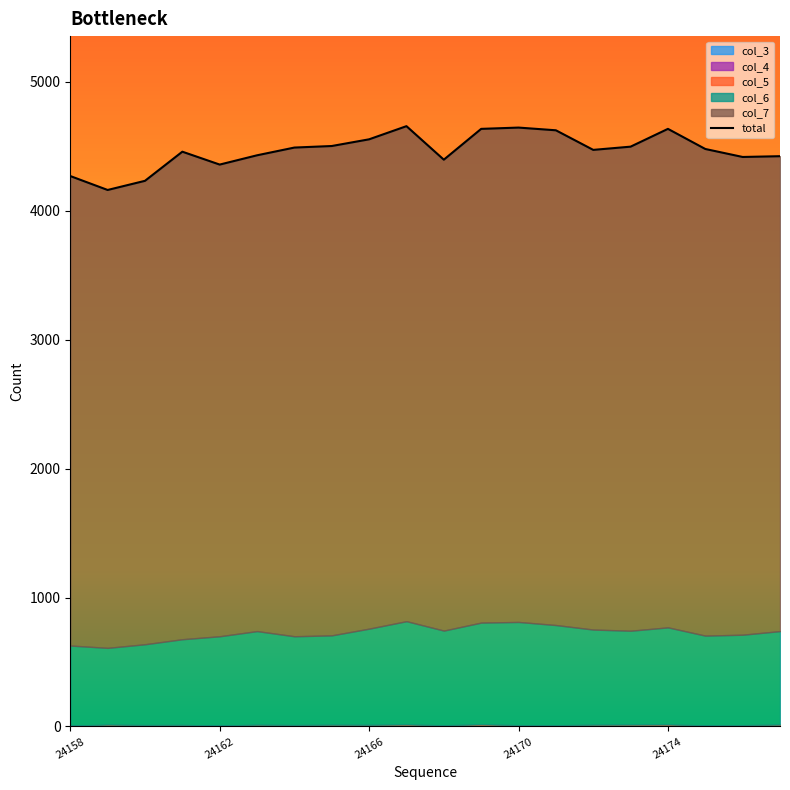

What position from the left is 11?

12